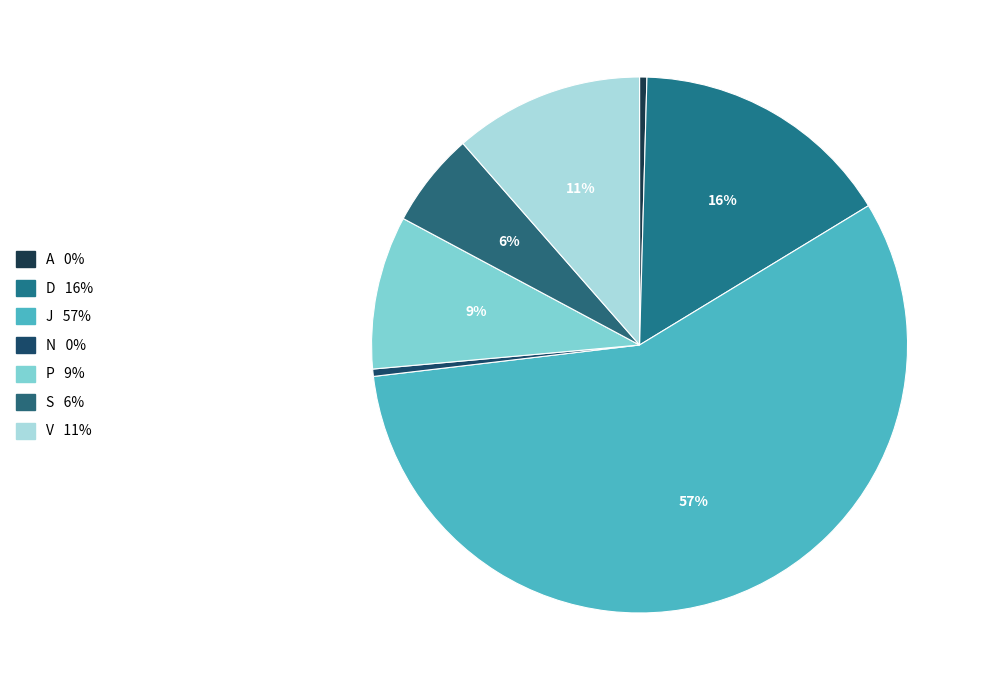

Which has a higher value, J or N?

J